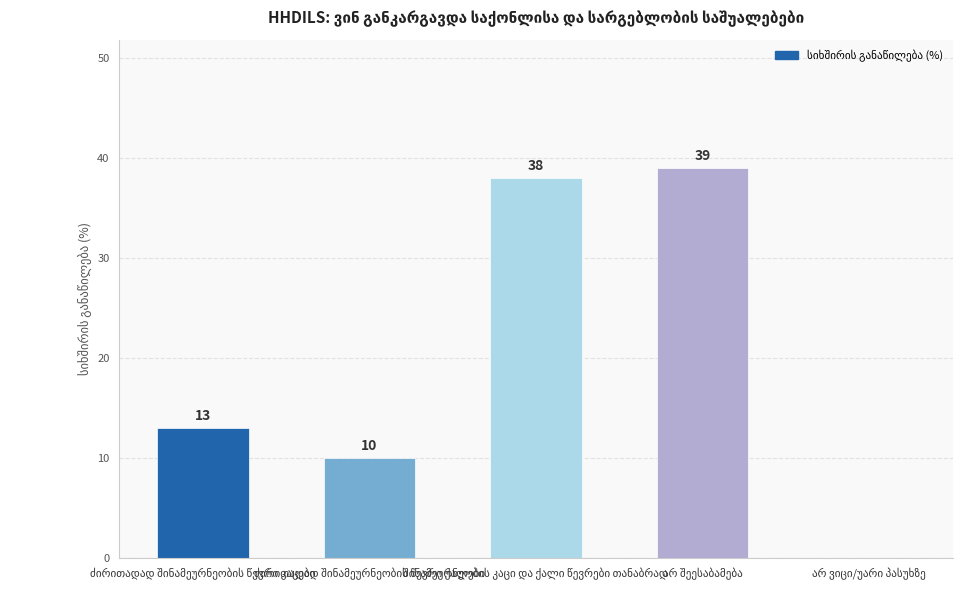

Does the chart contain stacked bars?

No